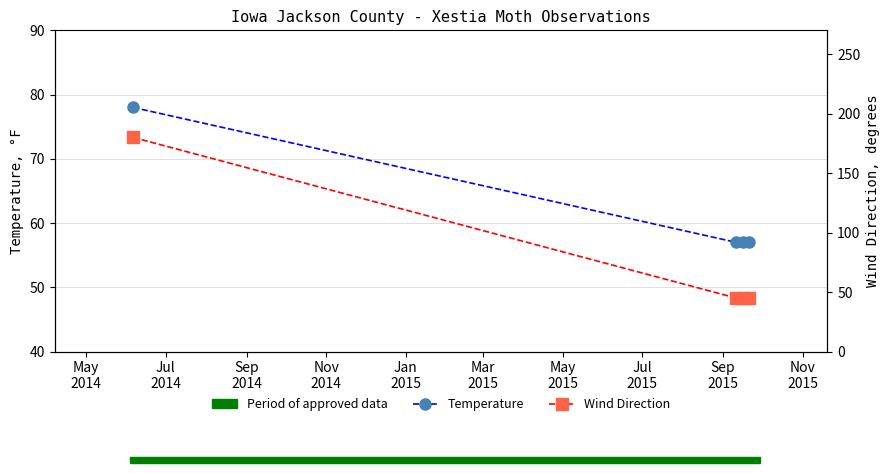

What is the sum of all Wind Direction values?

315